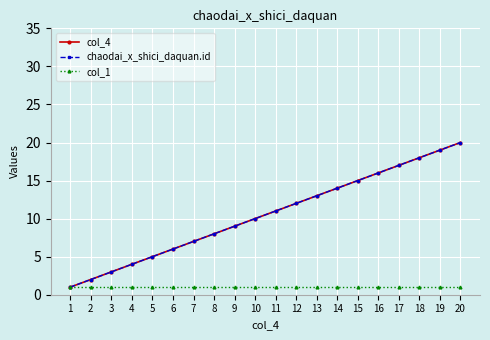

Between 17 and 15, which is larger?

17